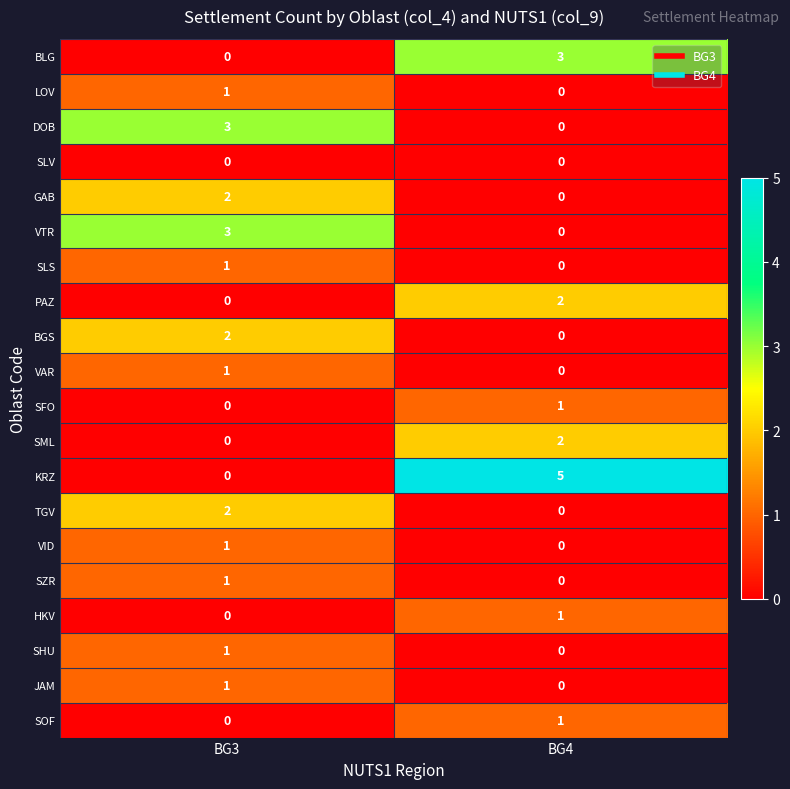

The KRZ series shows -3 at BG3. True or false?

False